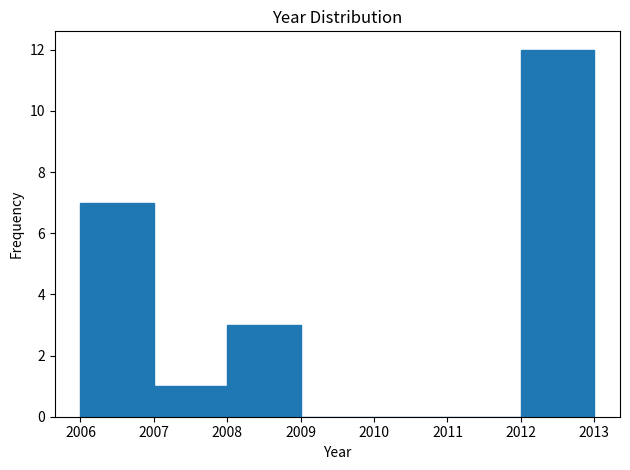

Reading left to right, list every bar in this chart as the range it spans on the x-axis followed by its height. The values are not printed on the chart, so give them approximately, as read against the axis.

2006 to 2007: 7
2007 to 2008: 1
2008 to 2009: 3
2009 to 2010: 0
2010 to 2011: 0
2011 to 2012: 0
2012 to 2013: 12